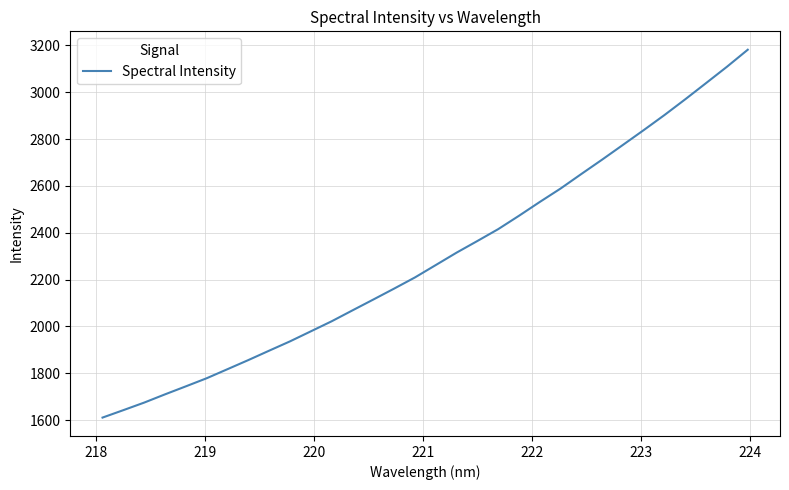

What is the difference between the maximum and minimum values?

1570.9